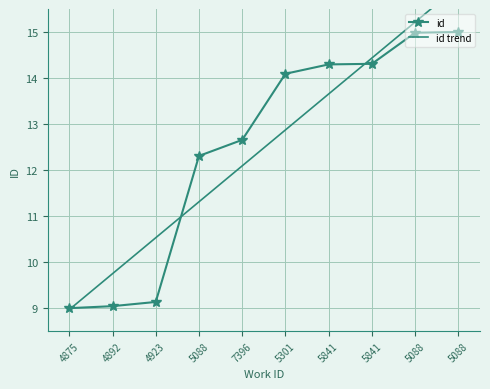

Read the id trend value at 4875.

9.0